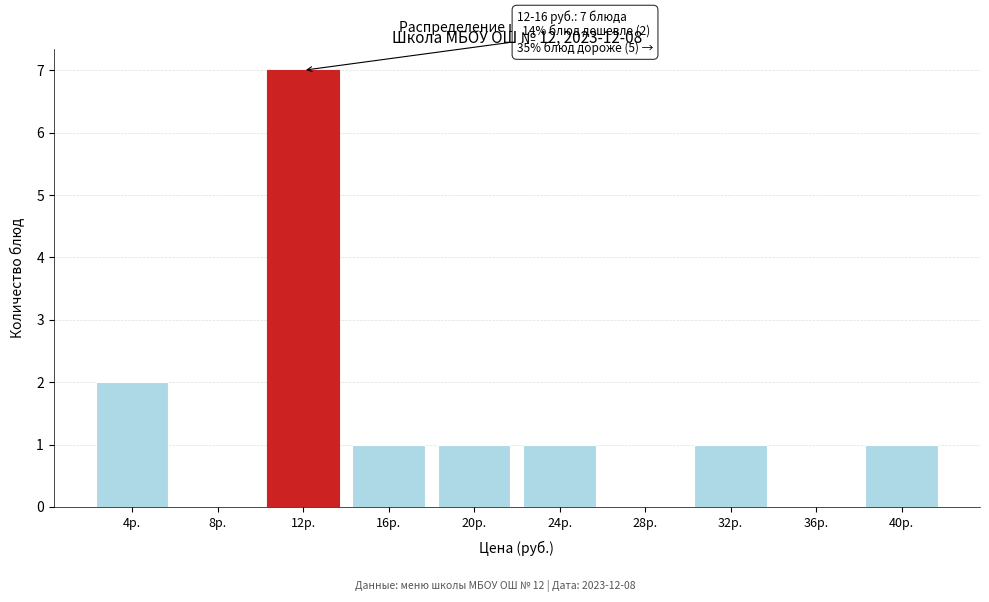

Reading right to left, list all the values displayed in this chart.

40р.=1	36р.=0	32р.=1	28р.=0	24р.=1	20р.=1	16р.=1	12р.=7	8р.=0	4р.=2